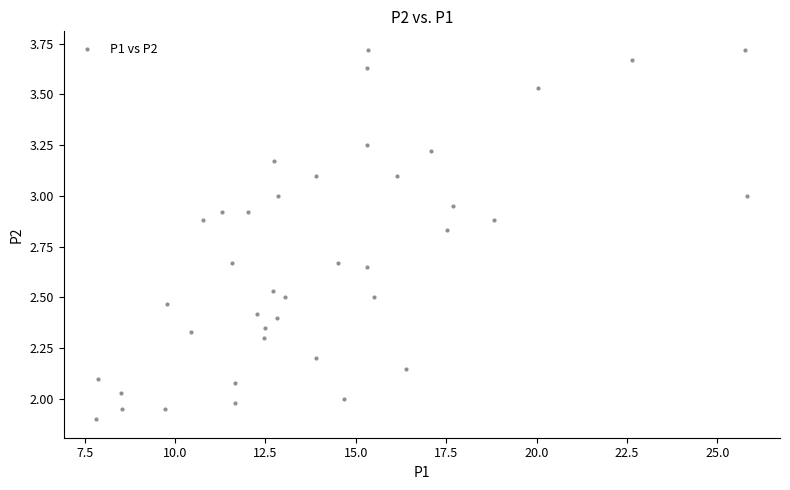

What is the range of Y values (max minus min)?

1.8